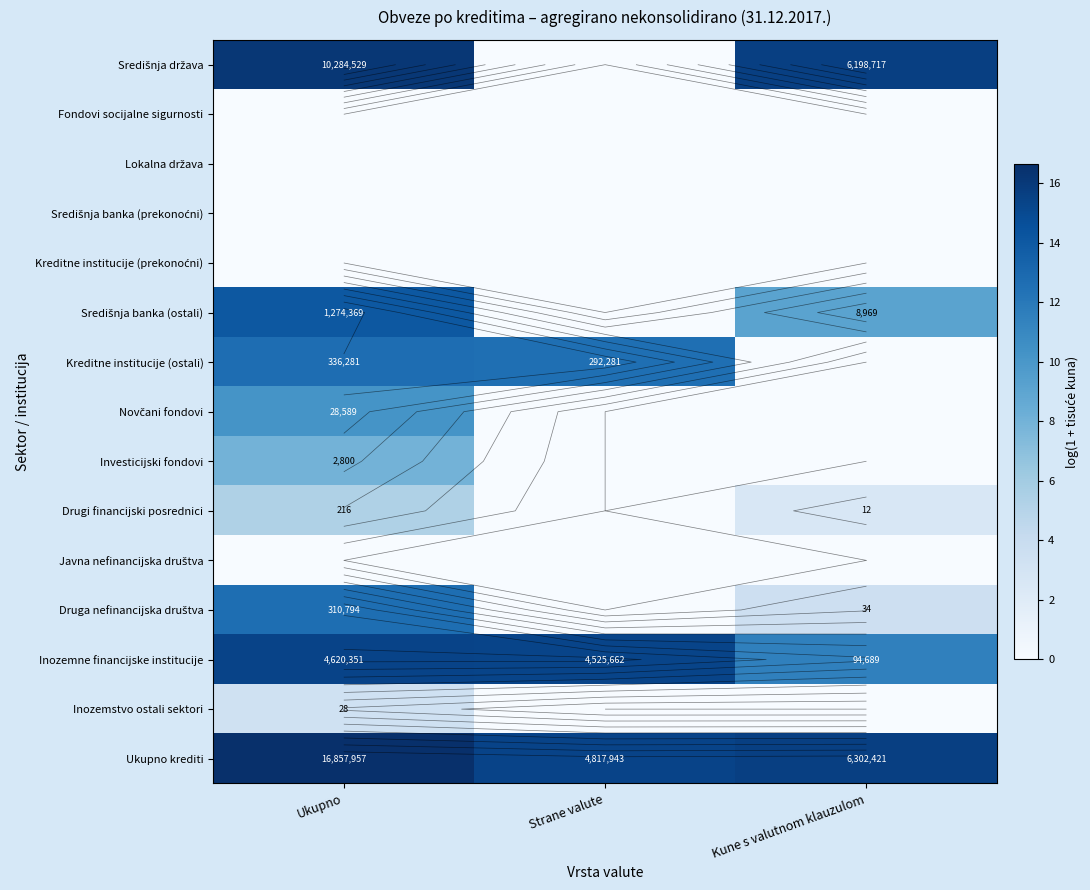

True or false: Javna nefinancijska društva has a value of 0.0 at Kune s valutnom klauzulom.

True